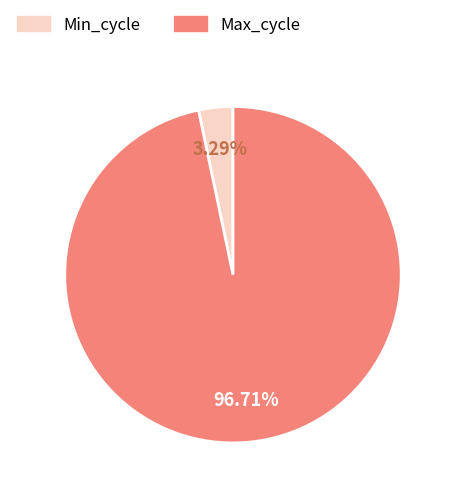

Which slice is the largest?

Max_cycle